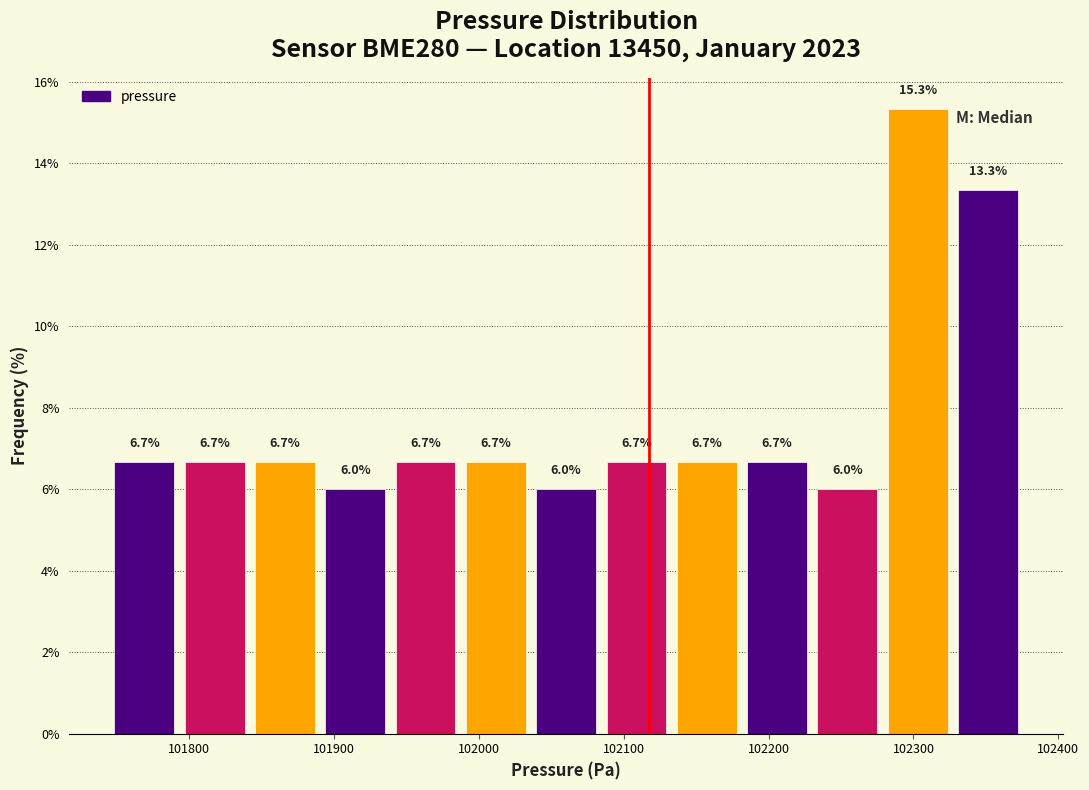

How tall is the bar that spans 102040 to 102080 on the x-axis? The bar edges are not printed on the chart, so give them approximately, as read against the axis.

6.0